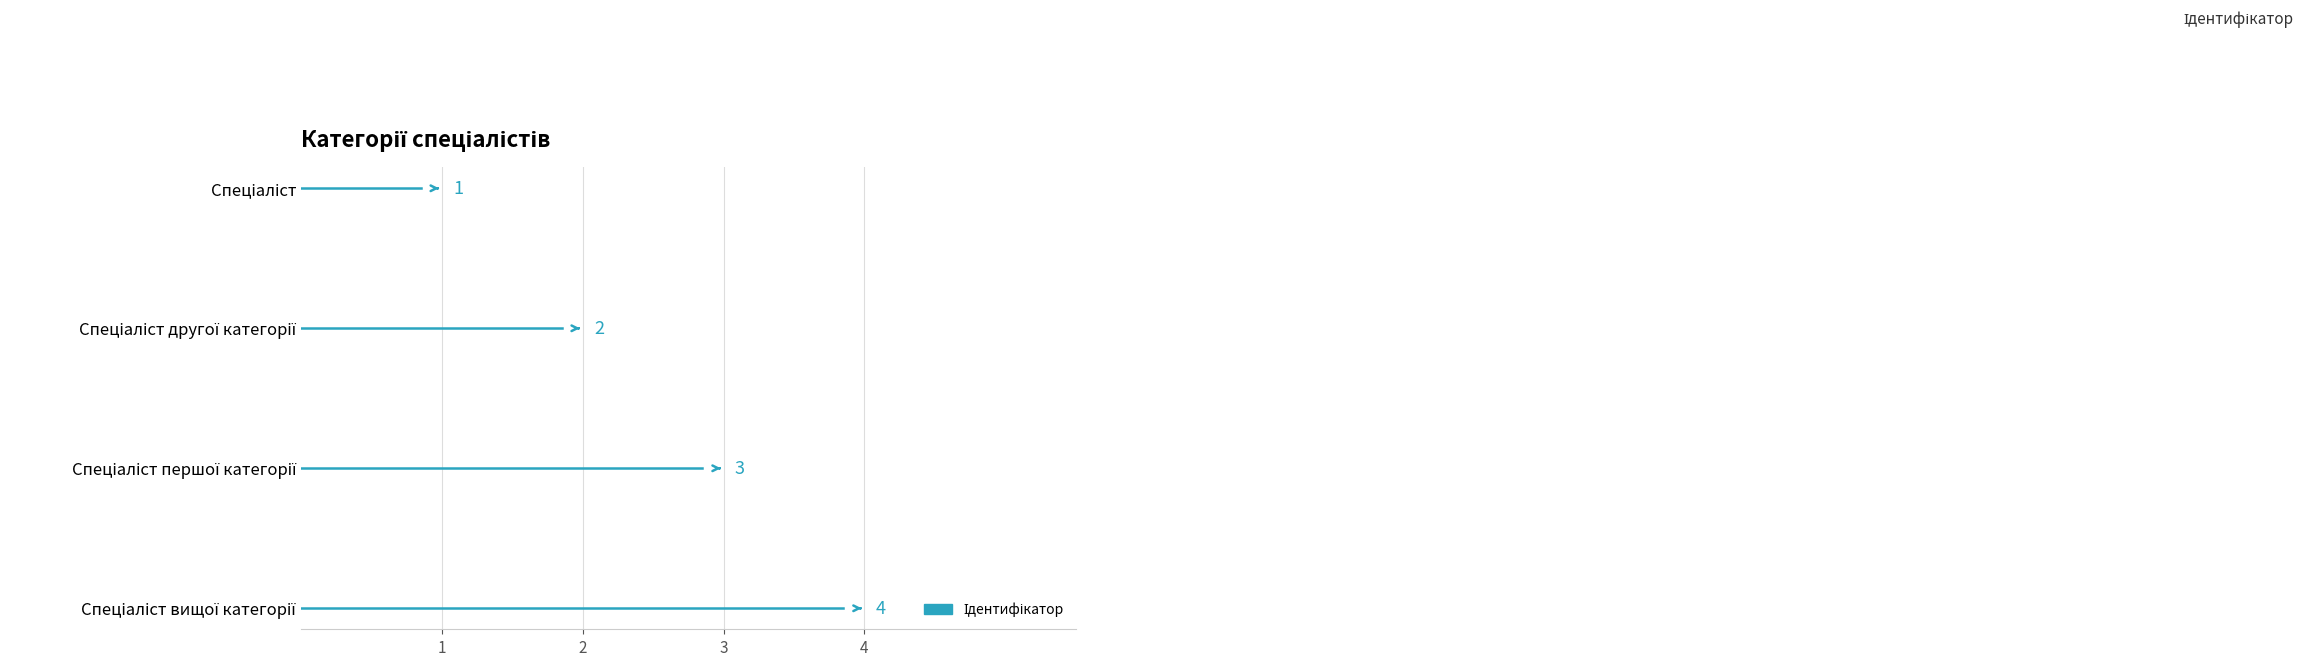

What is the difference between the maximum and minimum values?

3